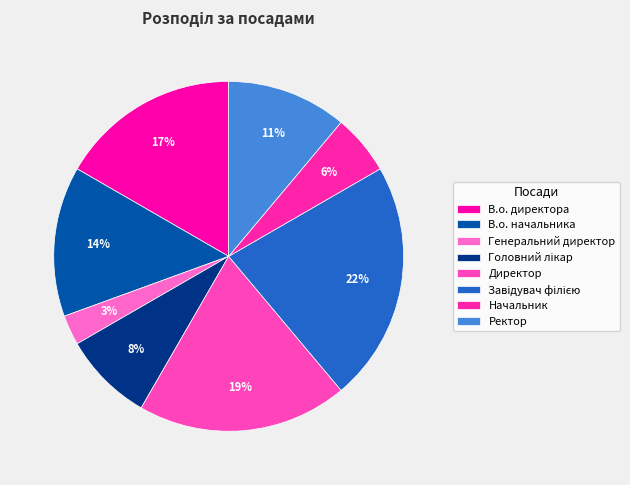

What percentage is the Ректор slice, to the nearest percent?

11%